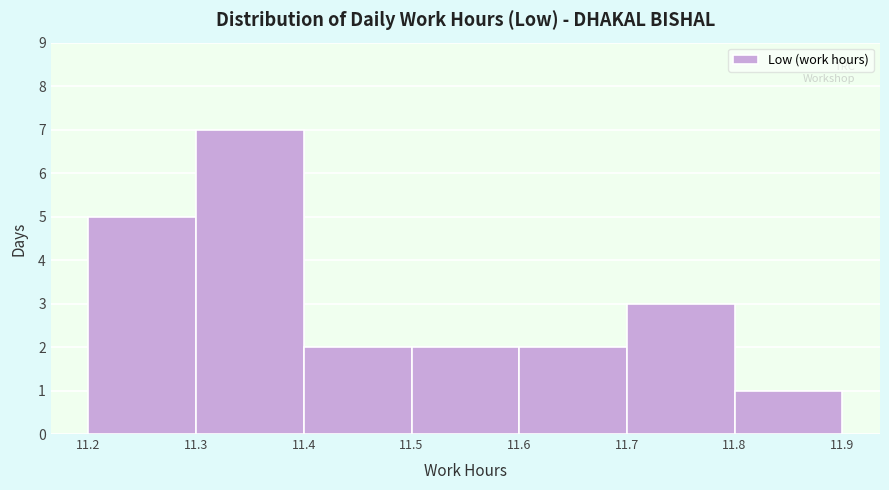

How tall is the bar that spans 11.3 to 11.4 on the x-axis? The values are not printed on the chart, so give them approximately, as read against the axis.

7